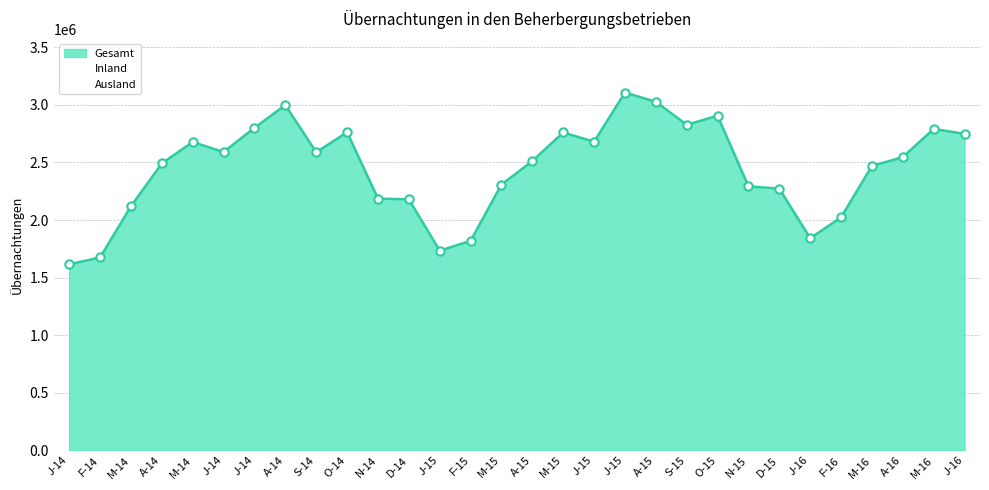

The Ausland series shows 1194886 at J-16. True or false?

True